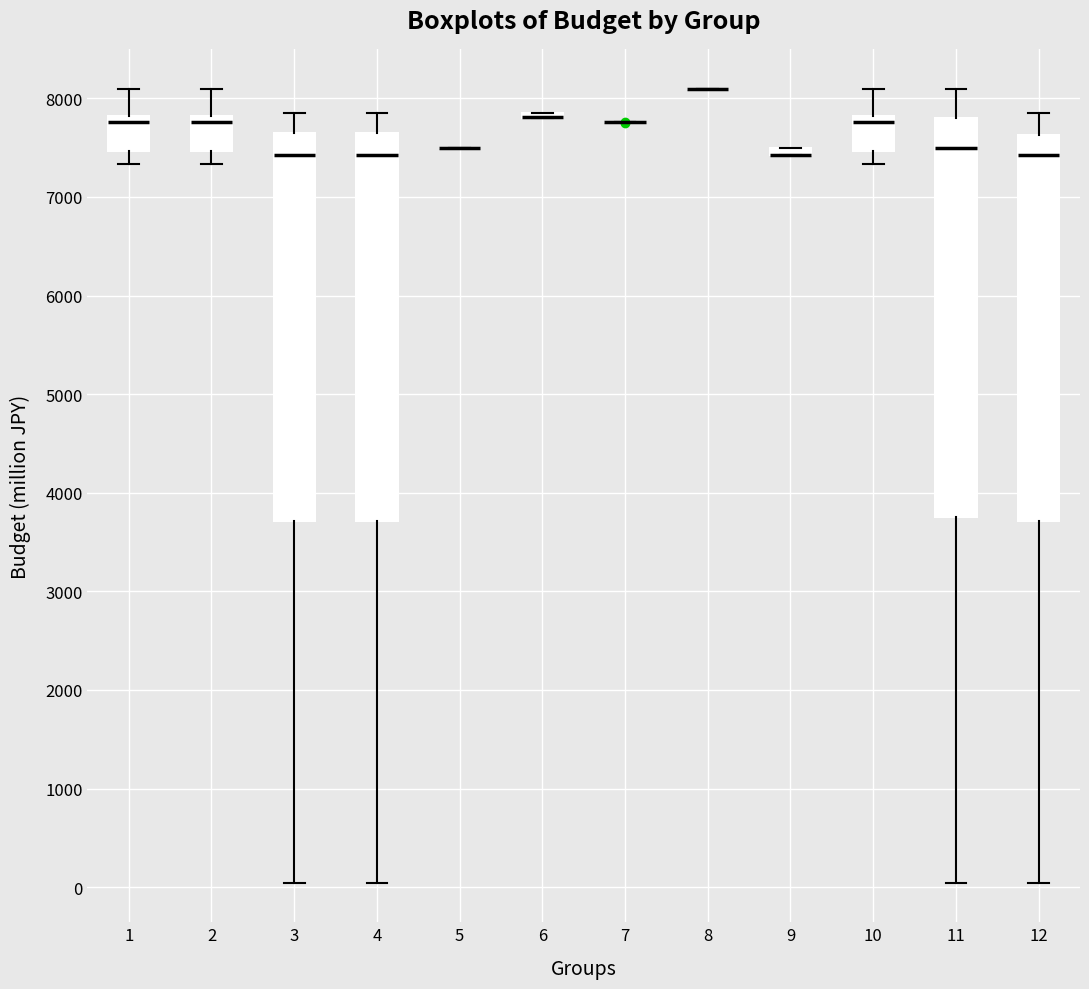

Where does the upper whisker of the box at x = 10 end on the y-axis? The values are not printed on the chart, so give them approximately, as read against the axis.

8100